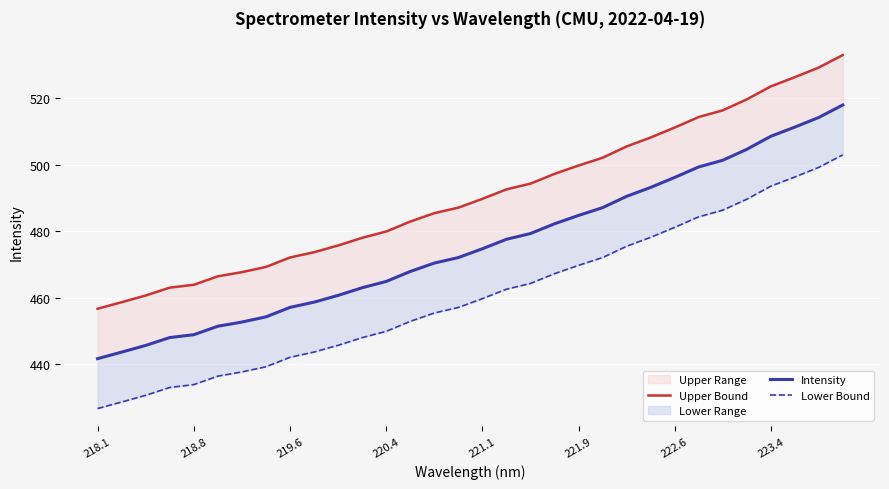

True or false: Upper Bound and Intensity intersect in this chart.

False